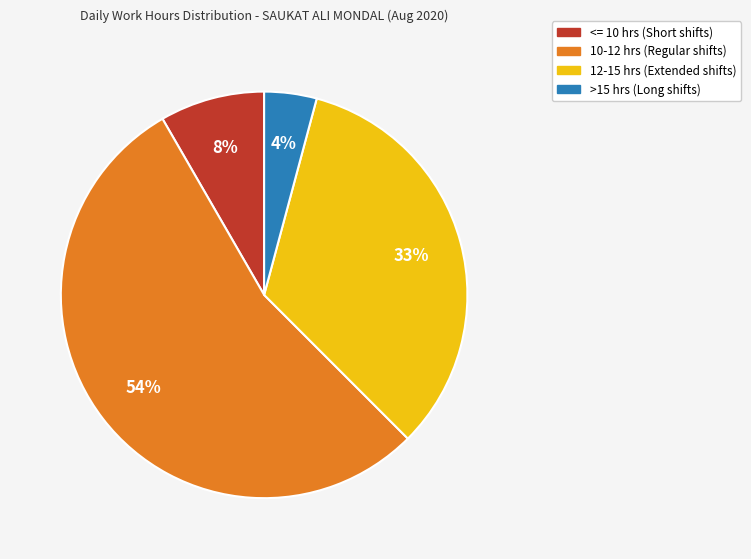

Is there any slice that represents more than half of the pie?

Yes